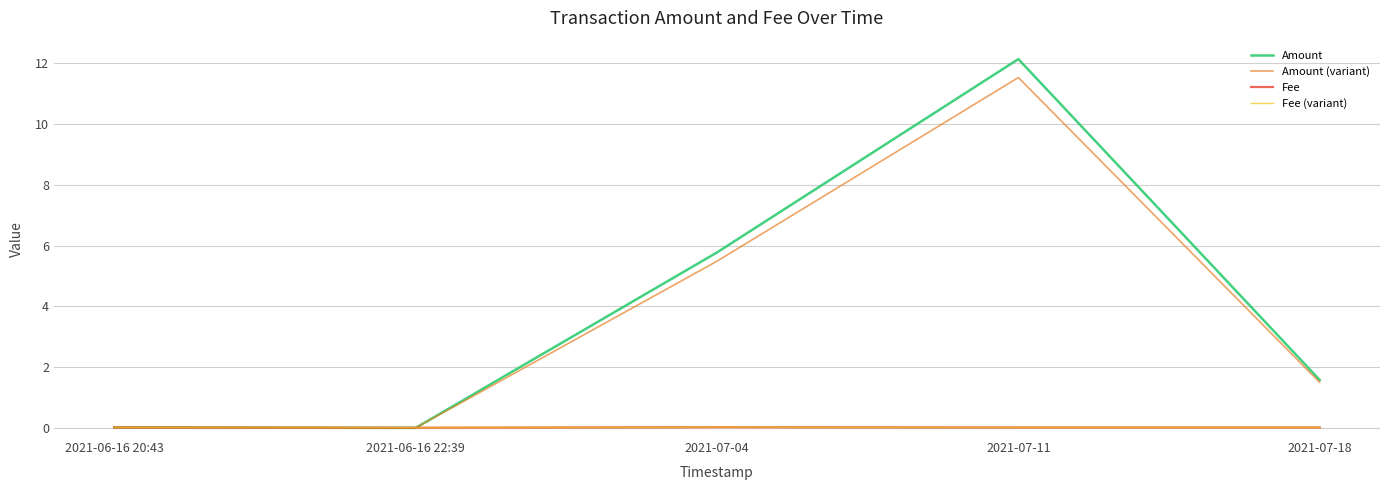

What is the maximum value for Amount (variant)?

11.5